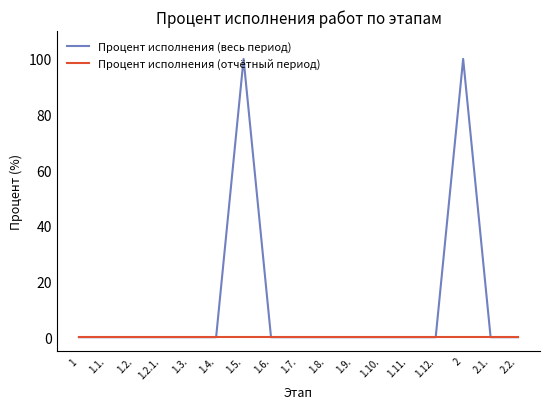

The value of Процент исполнения (весь период) at 1.12. is 0. True or false?

True